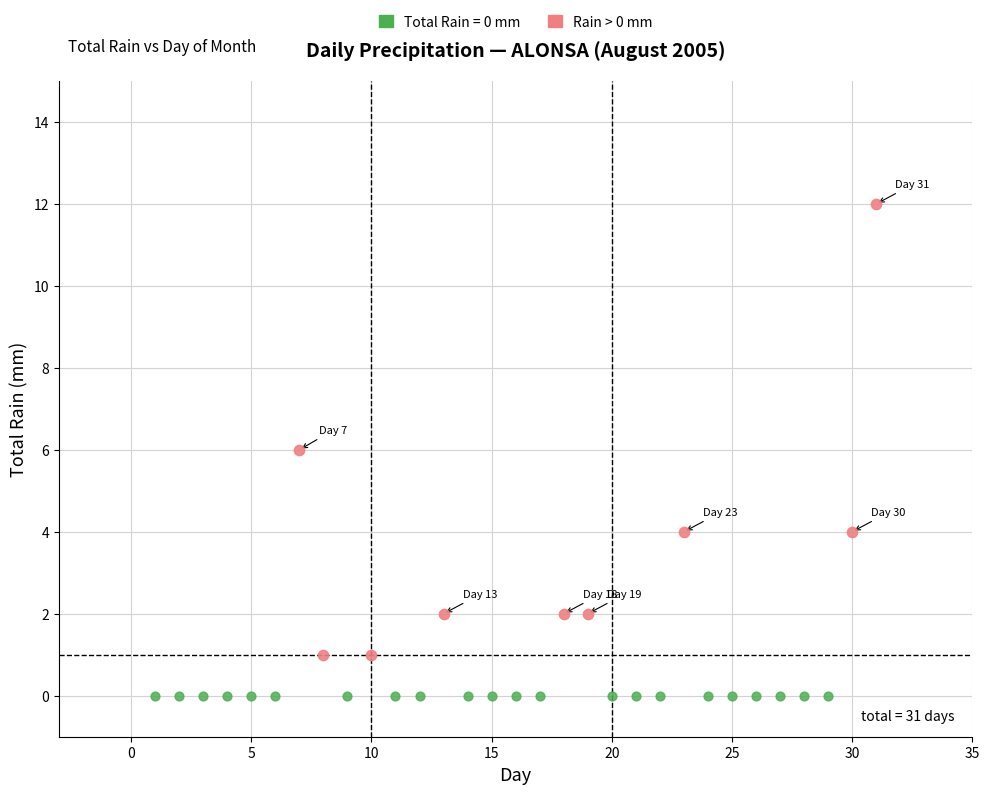

Which series reaches the minimum Y coordinate?

Total Rain = 0 mm